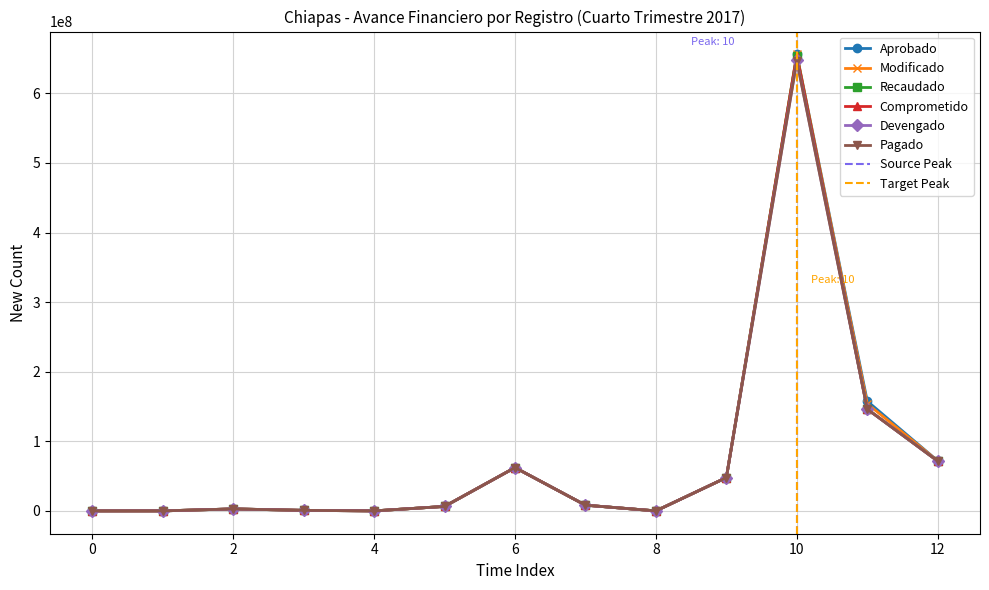

What is the difference between the maximum and minimum values in the Devengado series?

647384600.2